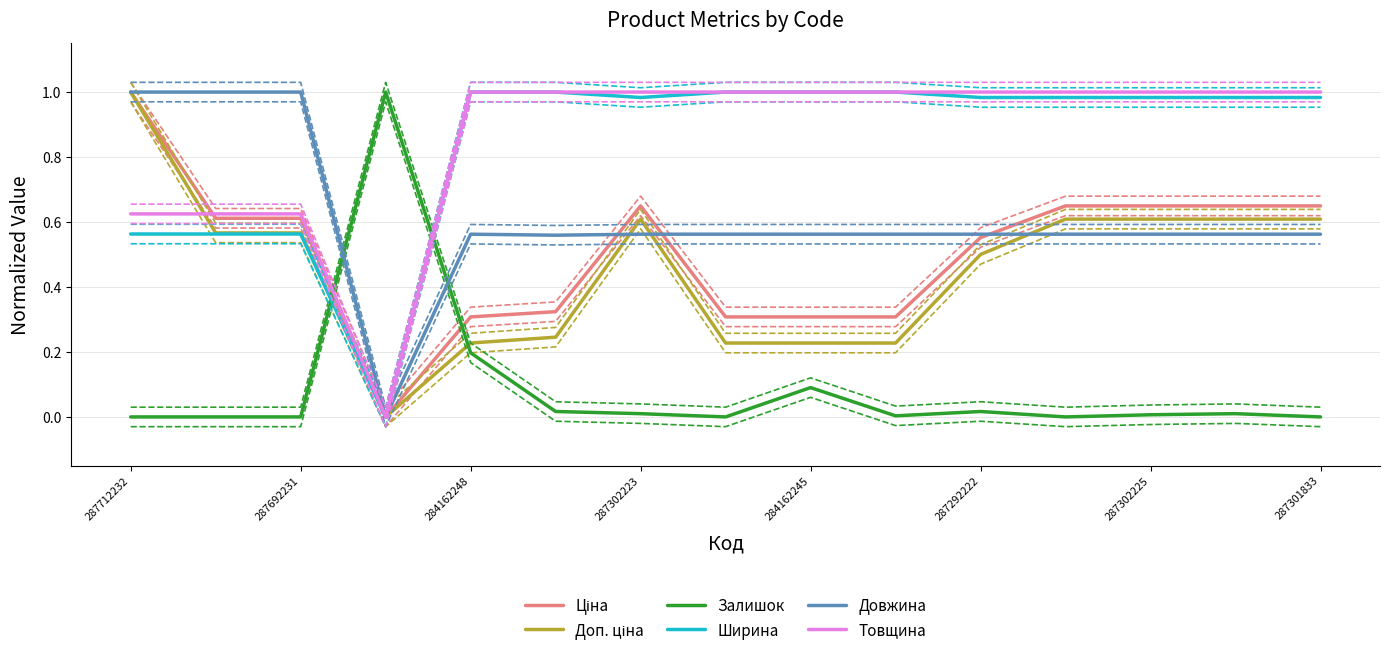

Which series changed the most between 287712232 and 9?

Доп. ціна